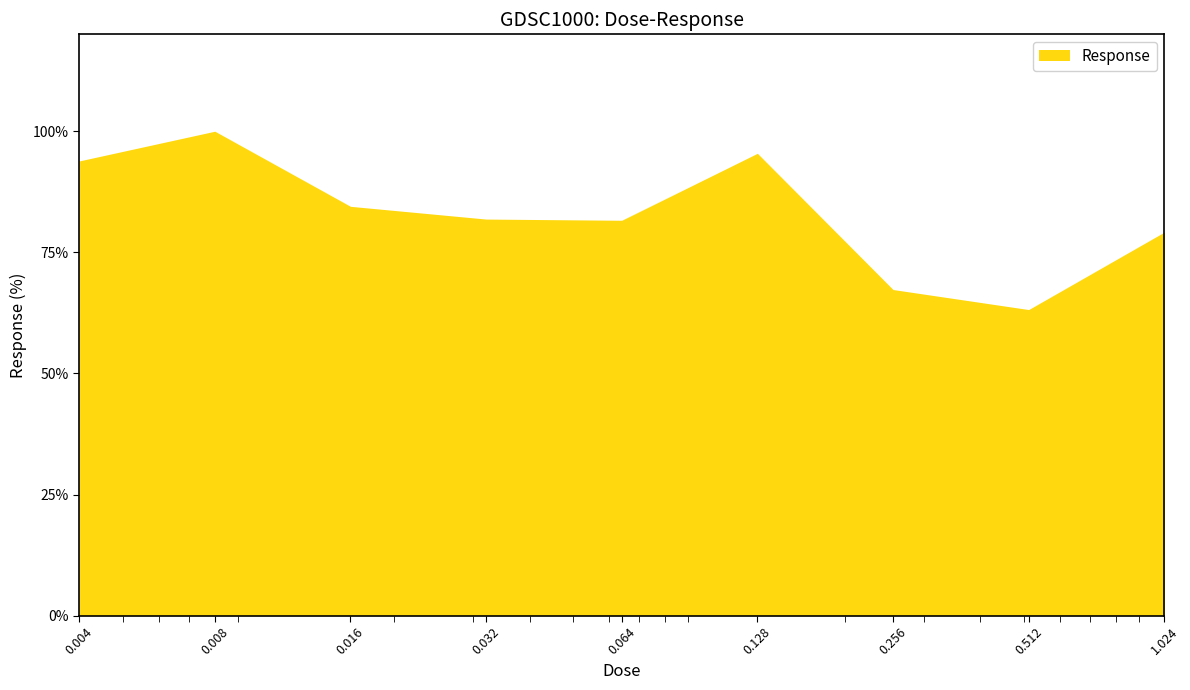

What is the minimum value shown in the chart?

63.2